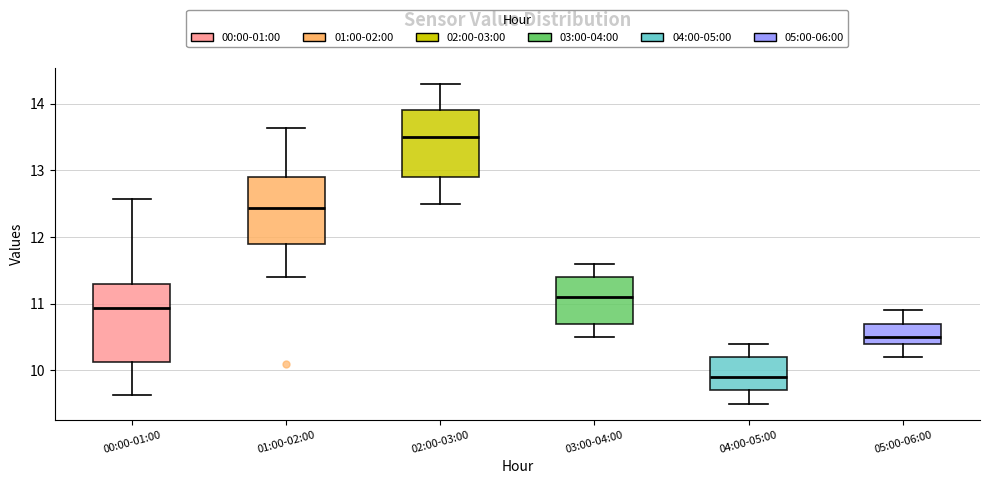

Which box is the tallest, from its lower edge to its upper edge?

00:00-01:00